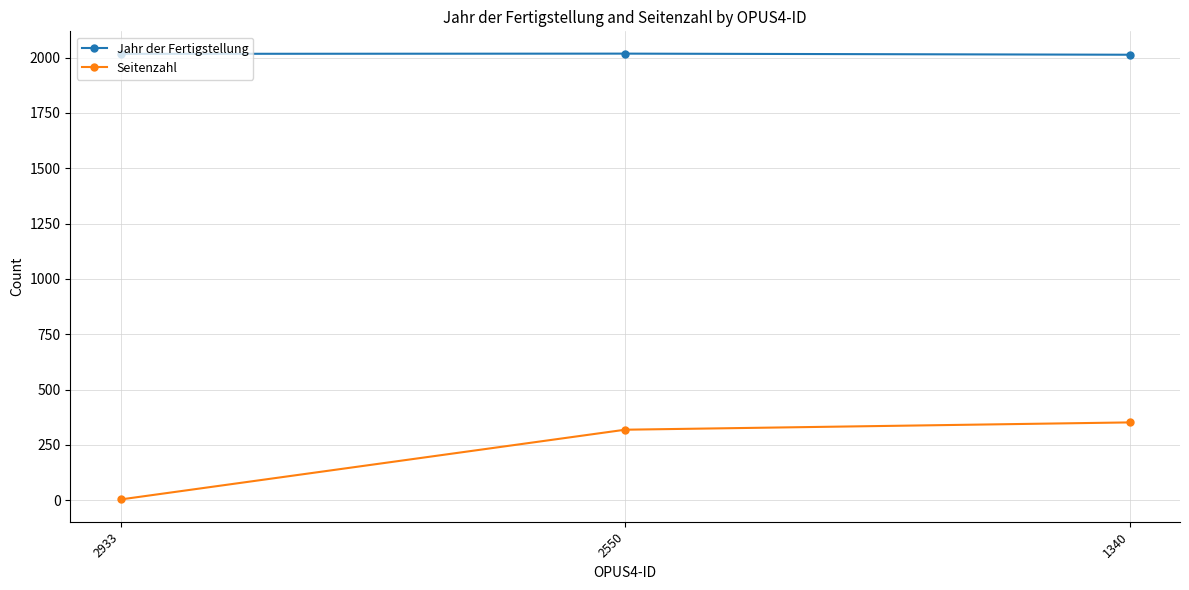

Read the Seitenzahl value at 2933.

4